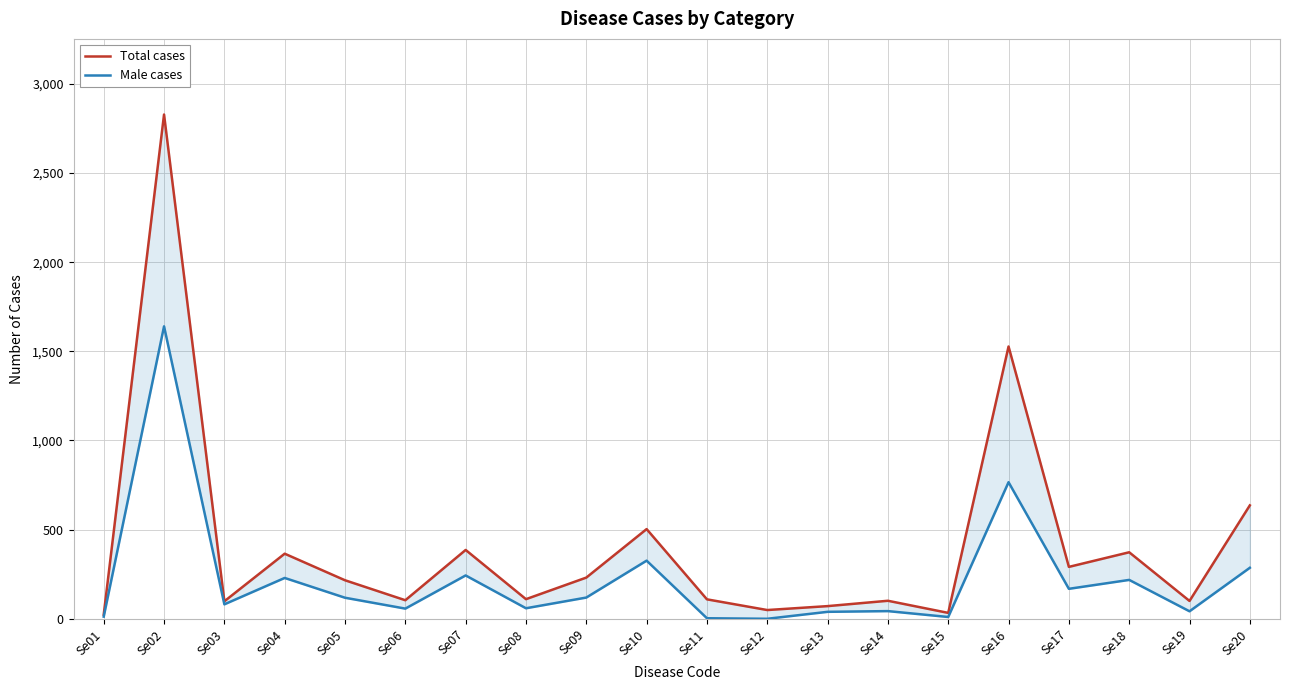

The value of Male cases at Se13 is 67. True or false?

False